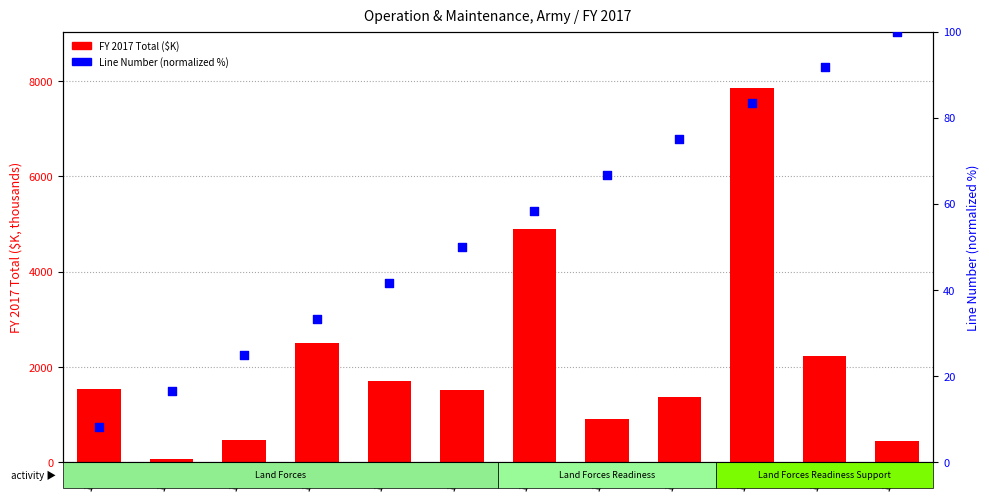

At how many categories does at least one series exceed 4314?

2